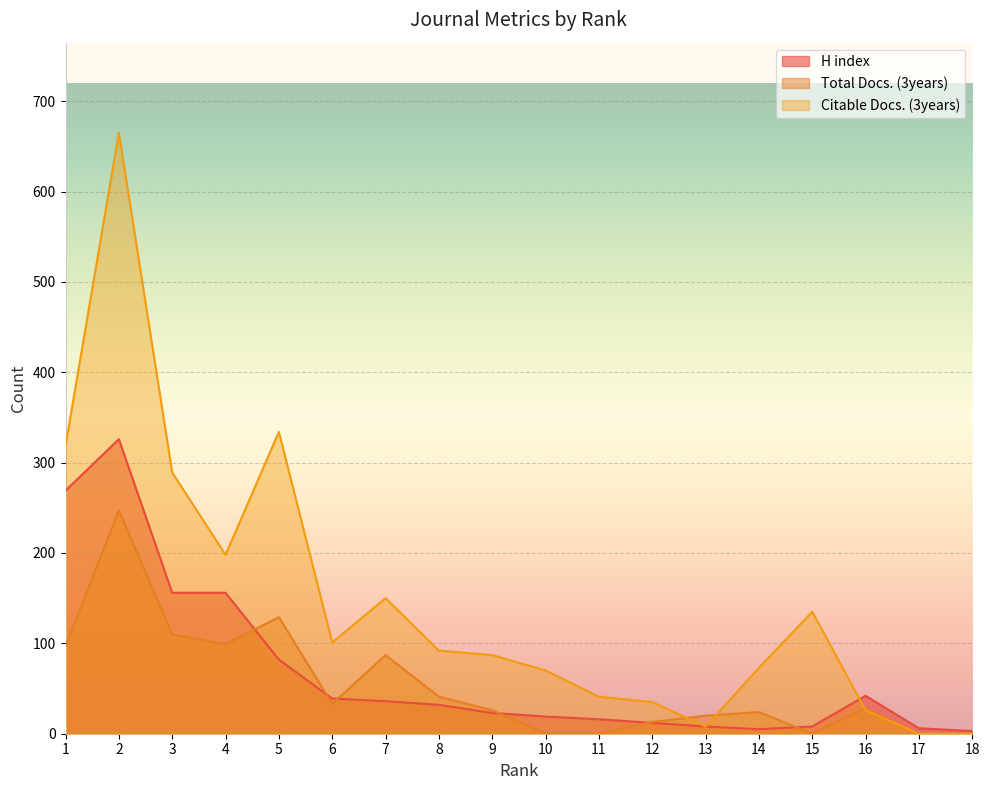

Which series has the largest total across all categories?

Citable Docs. (3years)